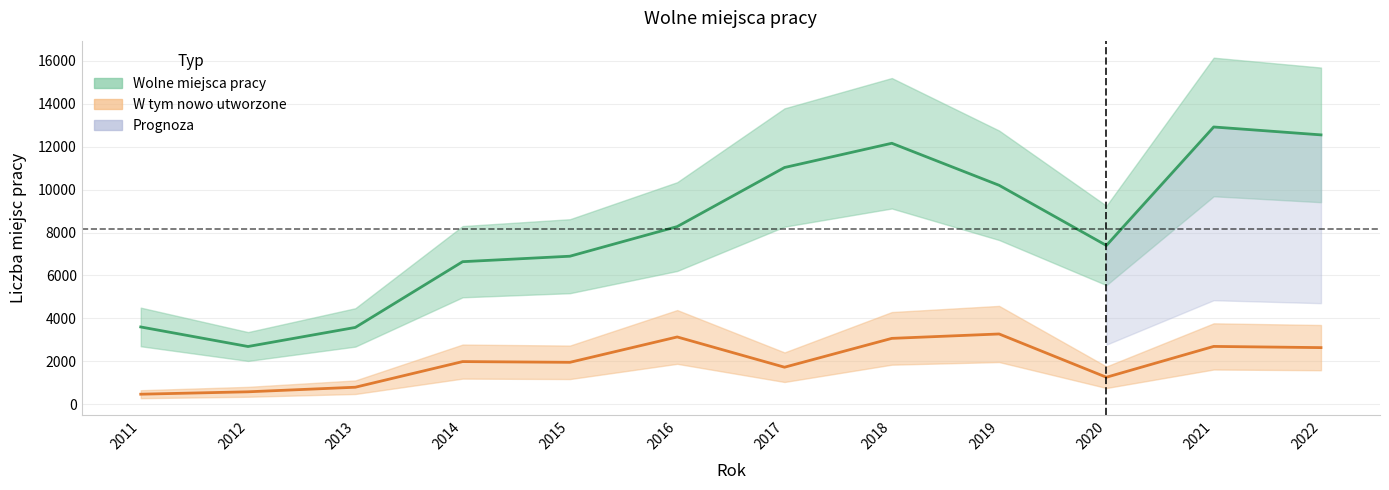

The value of Wolne miejsca pracy (linia) at 2020 is 7396. True or false?

True